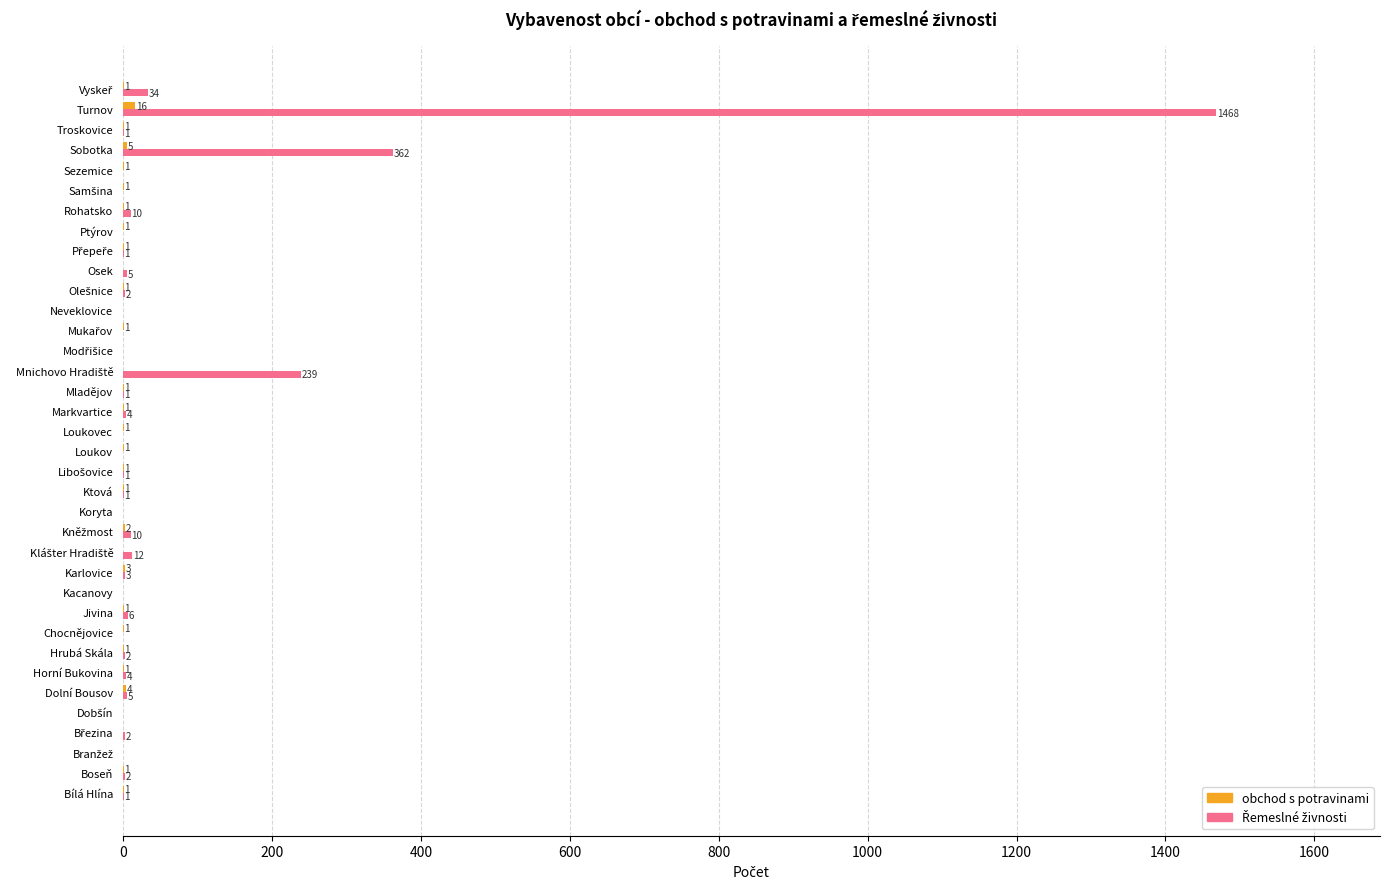

How many data points does each series have?

36